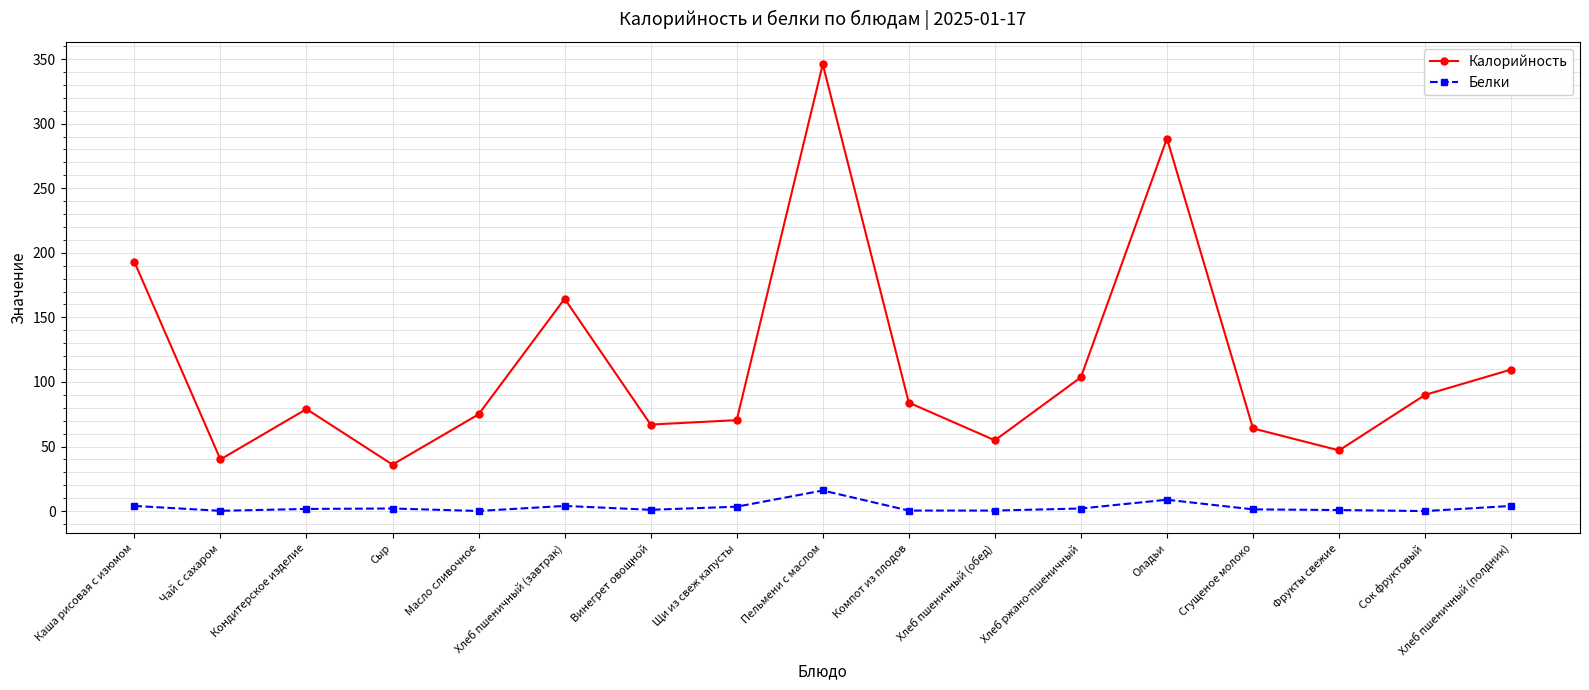

True or false: Белки has more than 0 interior local peaks.

True